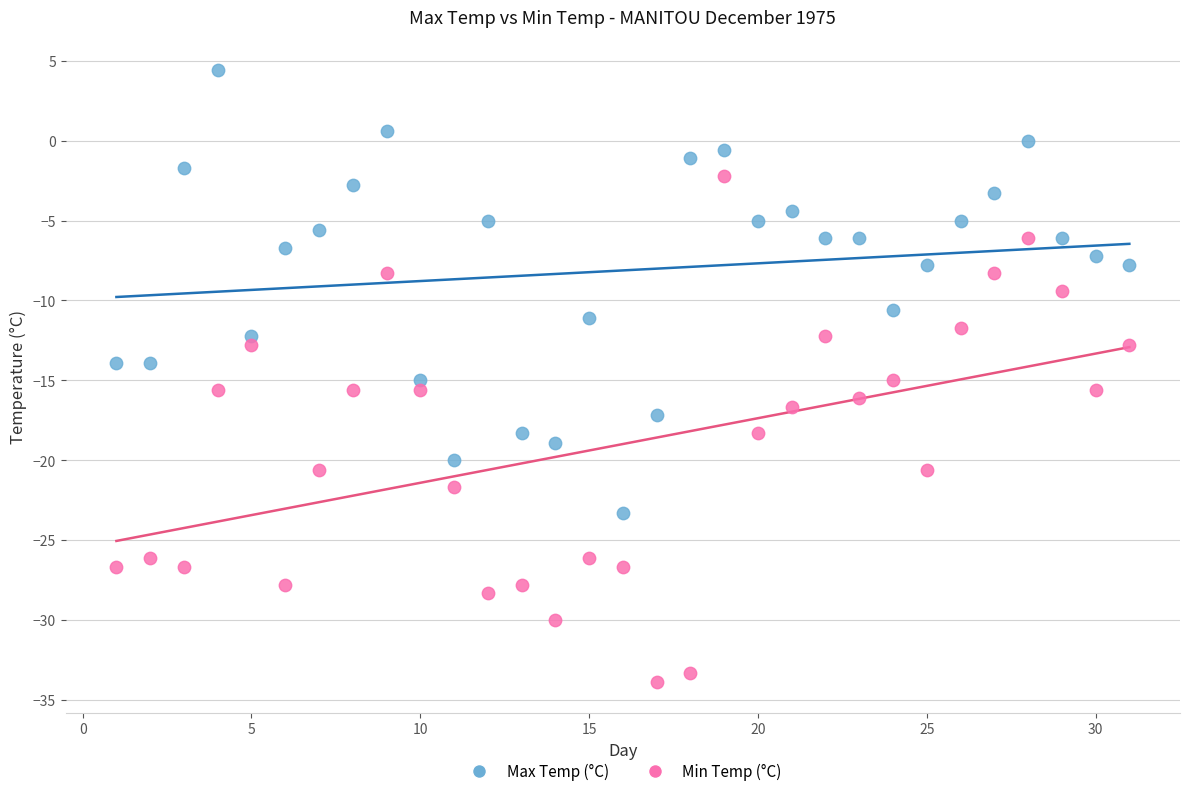

Across all data points, what is the range of Y values (max minus min)?

38.3